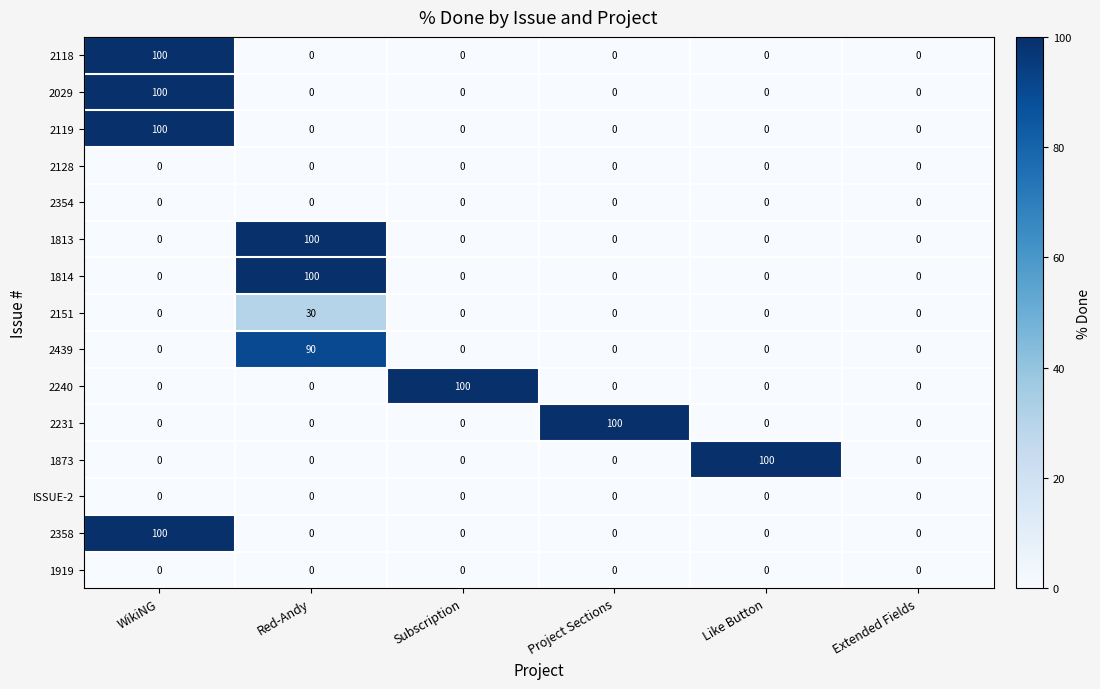

At which category is the sum across all series the highest?

WikiNG